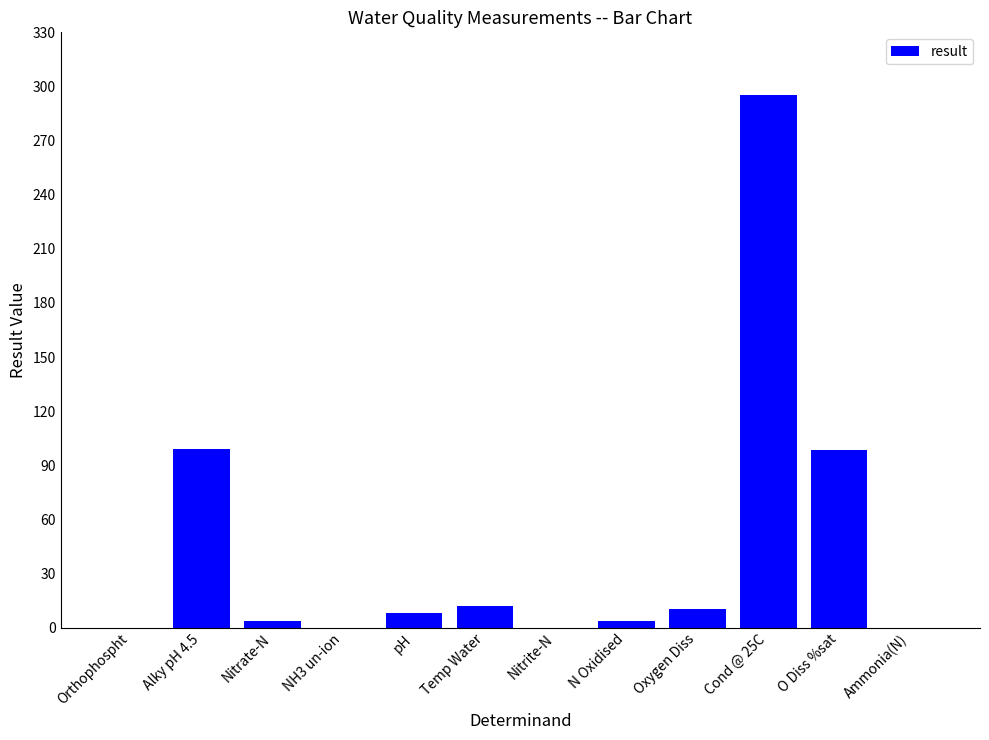

At which label does the data first exceed 7?

Alky pH 4.5